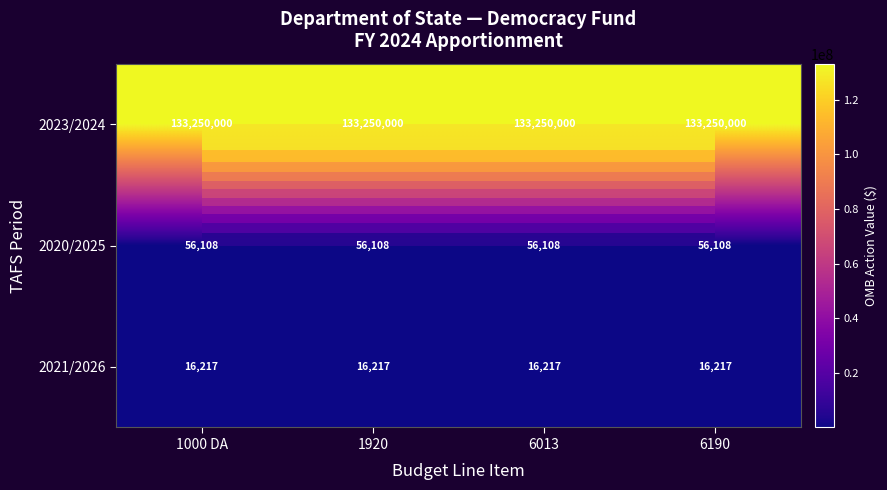

Which category has the lowest value across all series?

1000 DA